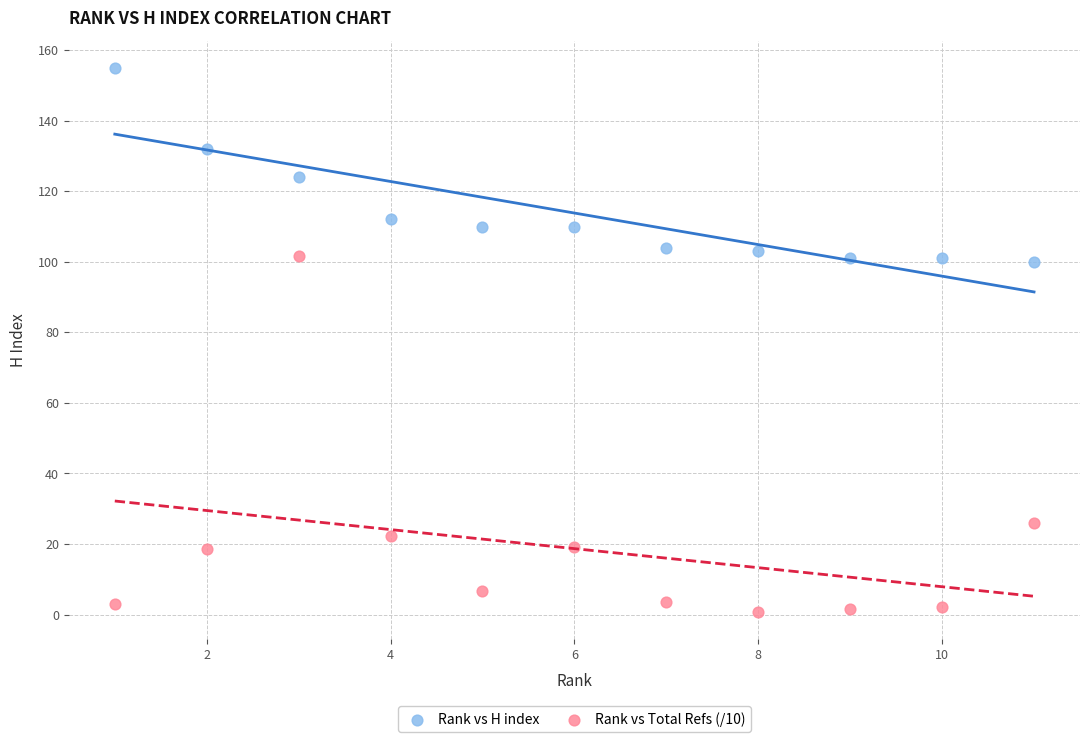

Across all data points, what is the range of X values (max minus min)?

10.0